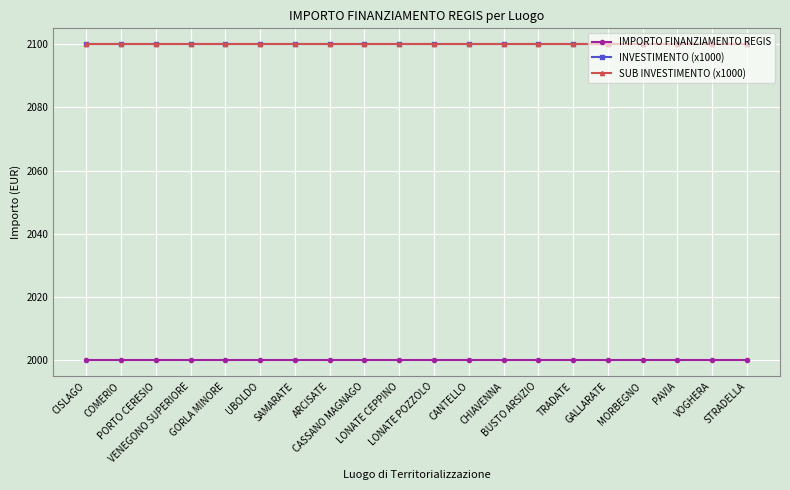

Where is INVESTIMENTO (x1000) nearest to the value 2100?

CISLAGO